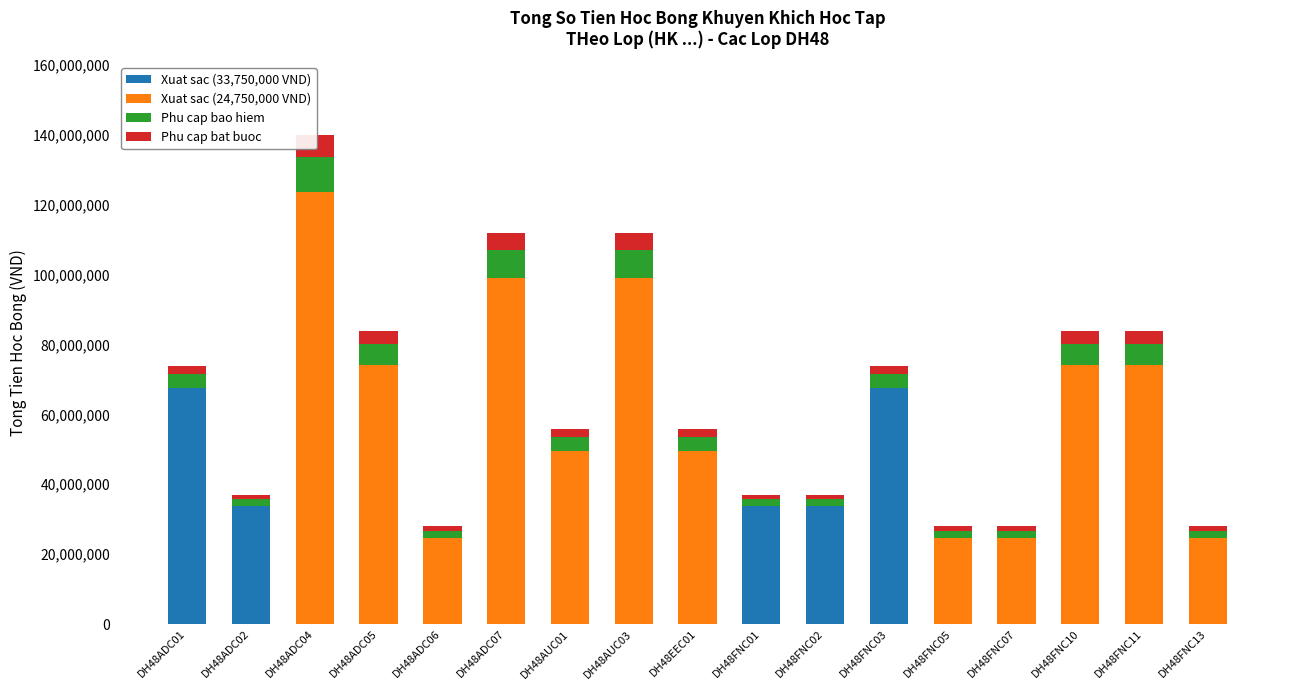

Rank the series at DH48FNC10 from highest to lowest value.

Xuat sac (24,750,000 VND), Phu cap bao hiem, Phu cap bat buoc, Xuat sac (33,750,000 VND)